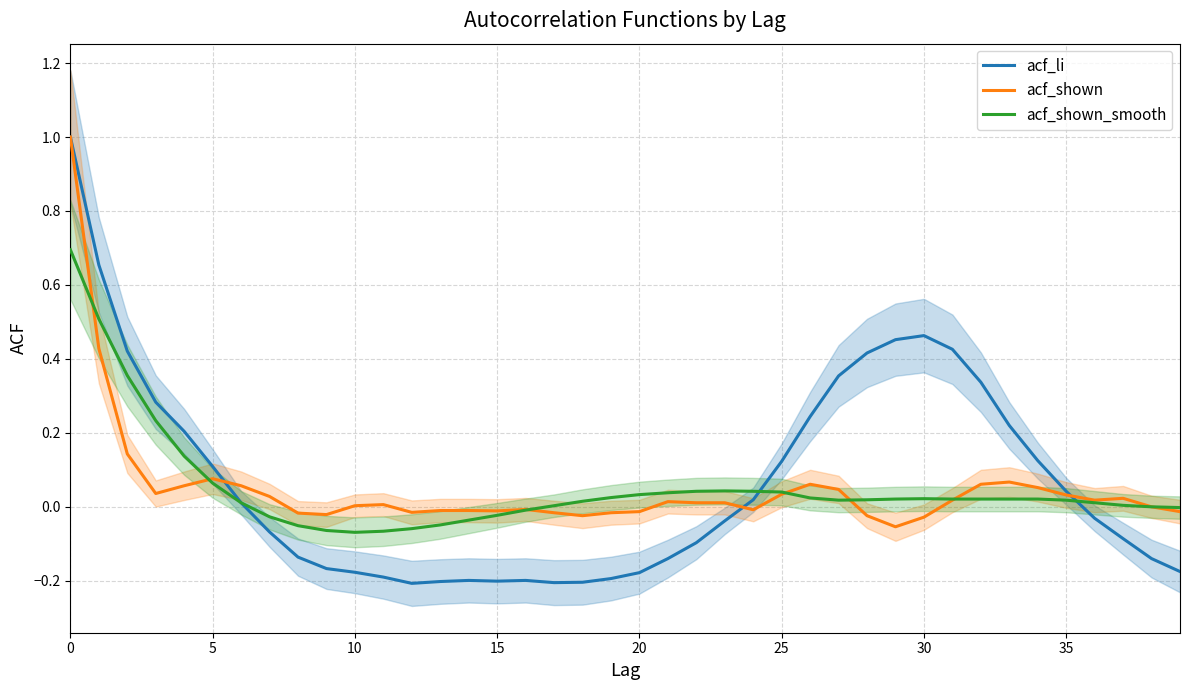

How many values in acf_shown_smooth are below zero?

11